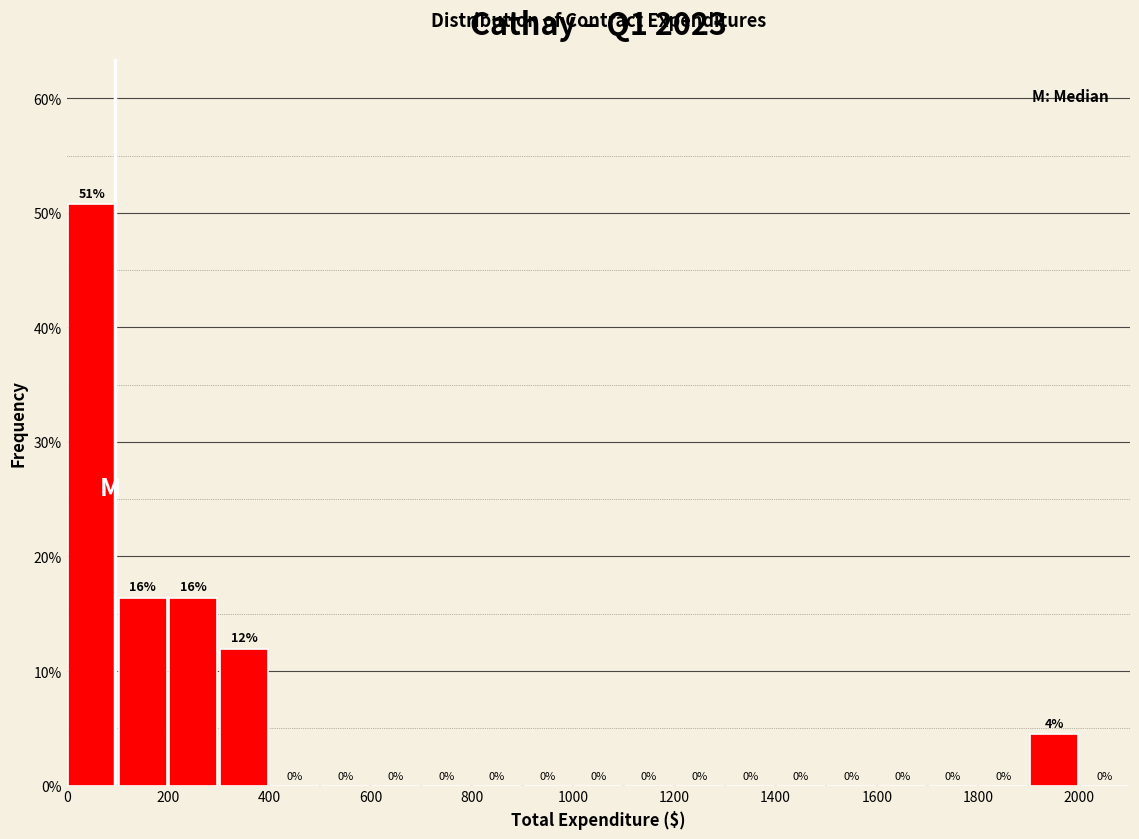

Which range on the x-axis has the tallest bar?

0 to 100